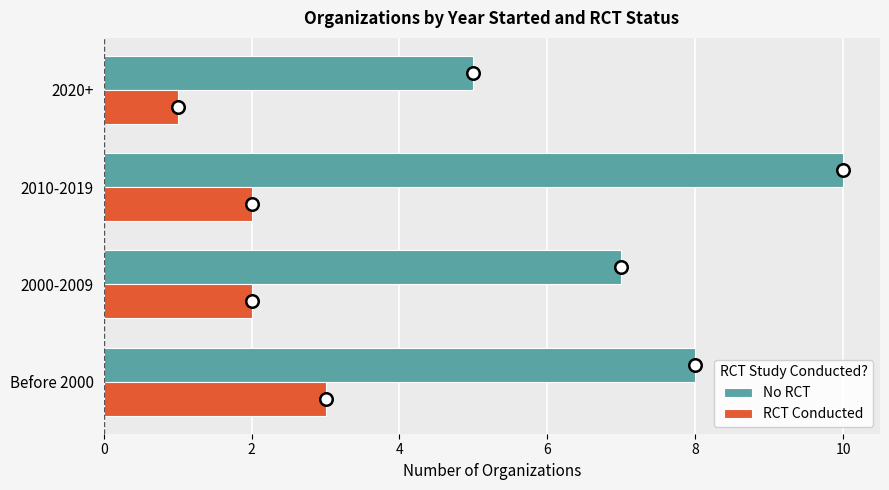

Rank the series at 2010-2019 from lowest to highest value.

RCT Conducted, No RCT